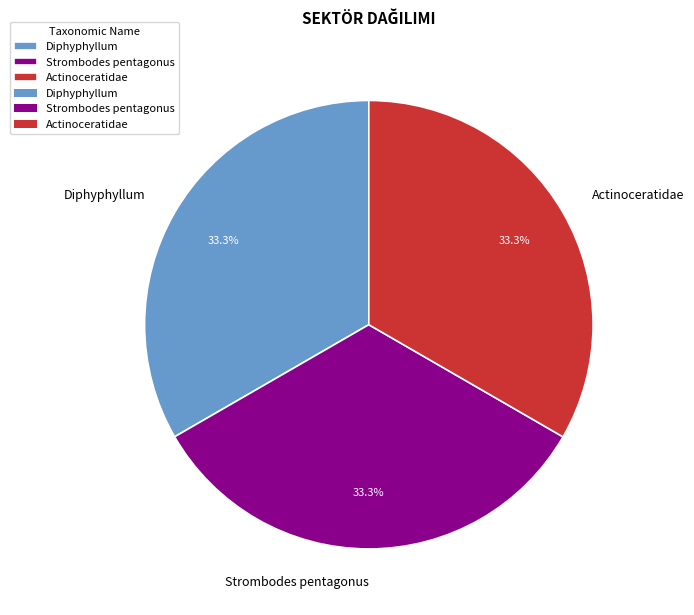

To the nearest percent, what is the average slice percentage?

33%